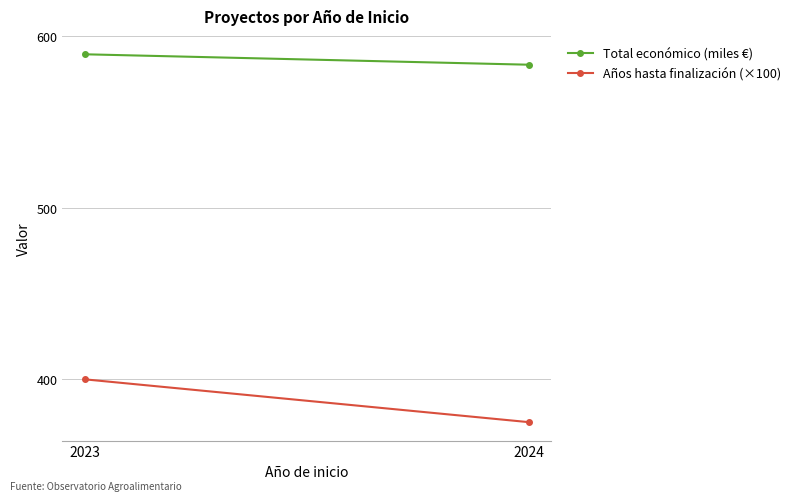

At which label does Total económico (miles €) reach its peak?

2023